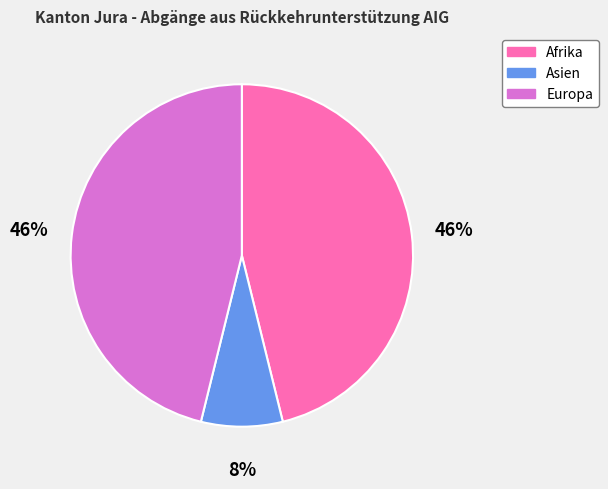

Do Europa and Afrika together represent more than half of the pie?

Yes